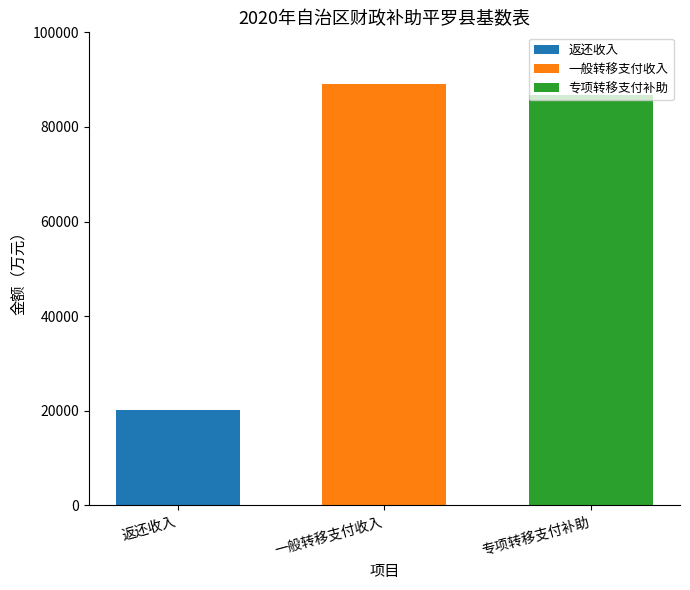

List the labels in order of 返还收入 value, smallest first.

一般转移支付收入